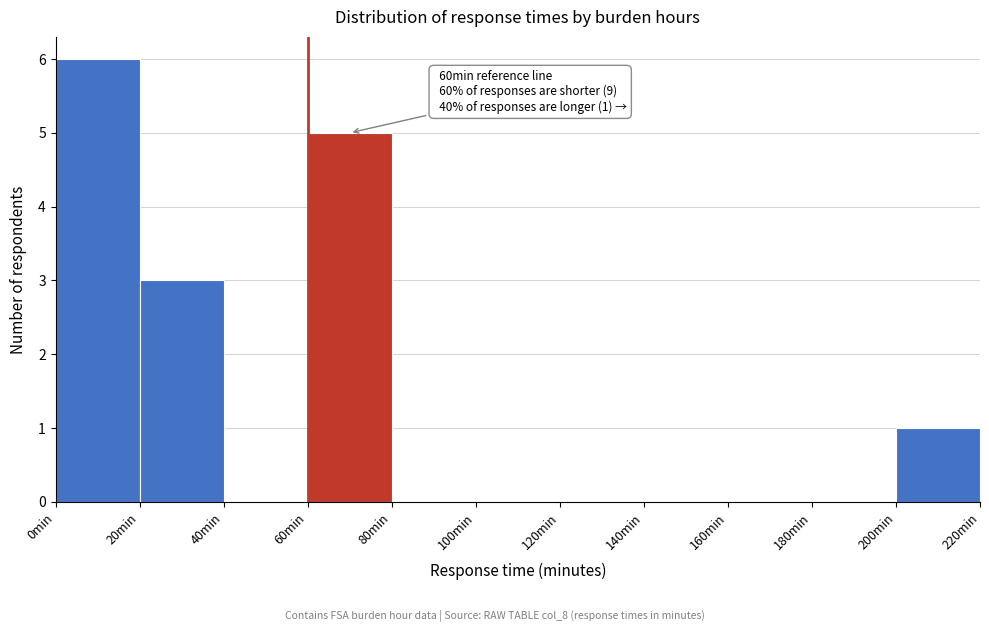

Which range on the x-axis has the tallest bar?

0 to 20